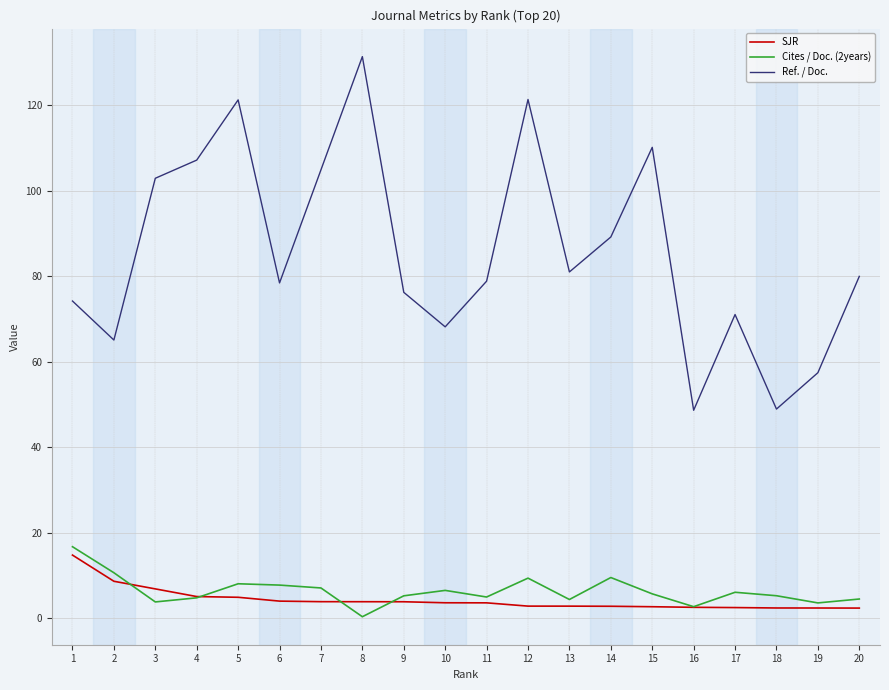

At which label is Ref. / Doc. closest to 90?

14